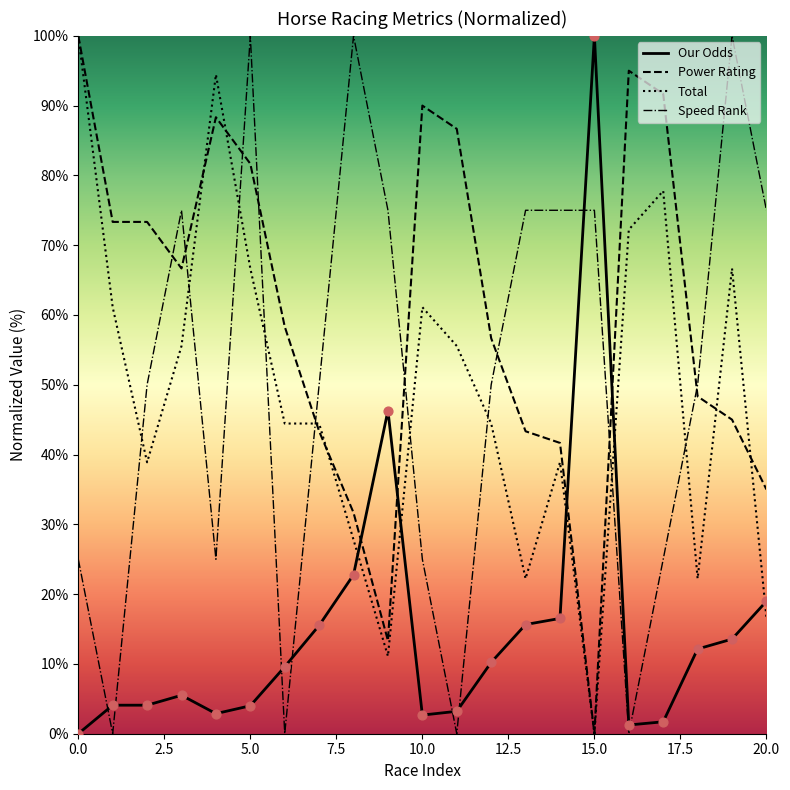

Is the value of Power Rating at 6 greater than the value of Speed Rank at 6?

Yes